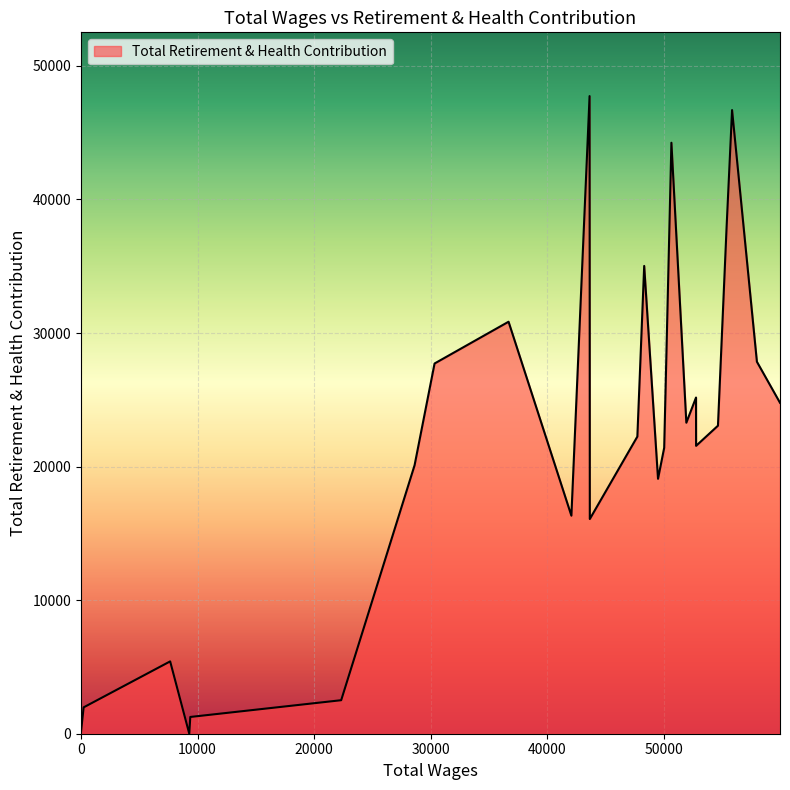

What is the maximum value shown in the chart?

47741